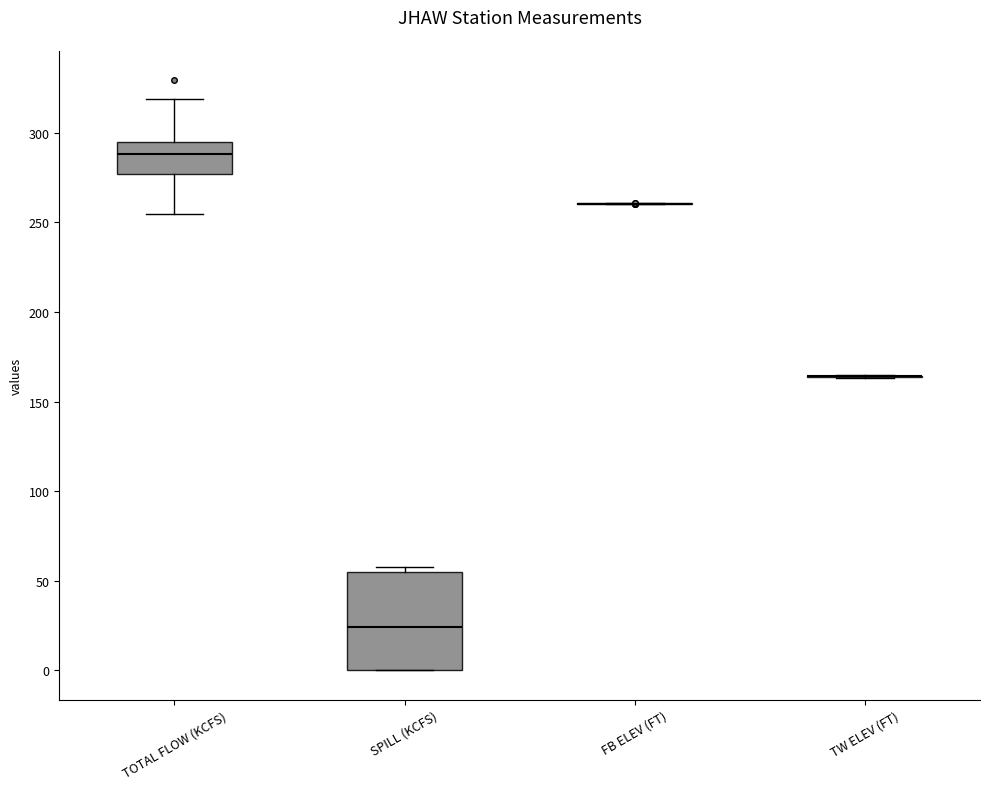

Where is the lower edge of the box for TOTAL FLOW (KCFS) on the y-axis? The values are not printed on the chart, so give them approximately, as read against the axis.

275